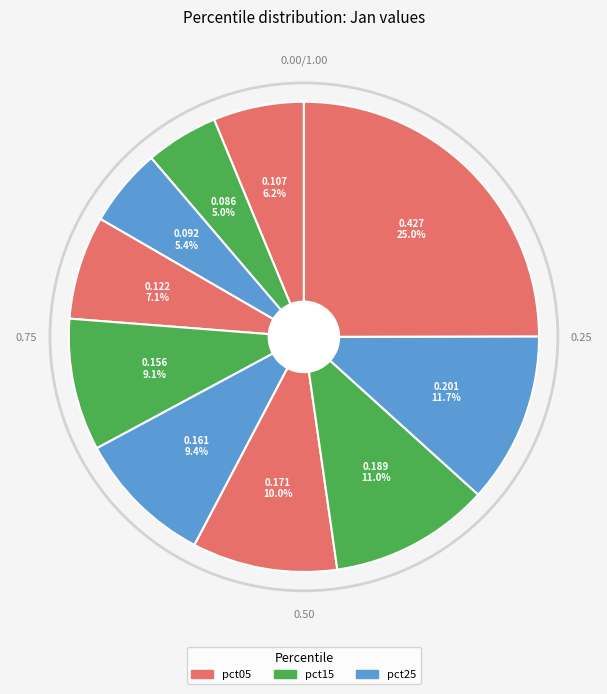

How many segments does this pie chart have?

10